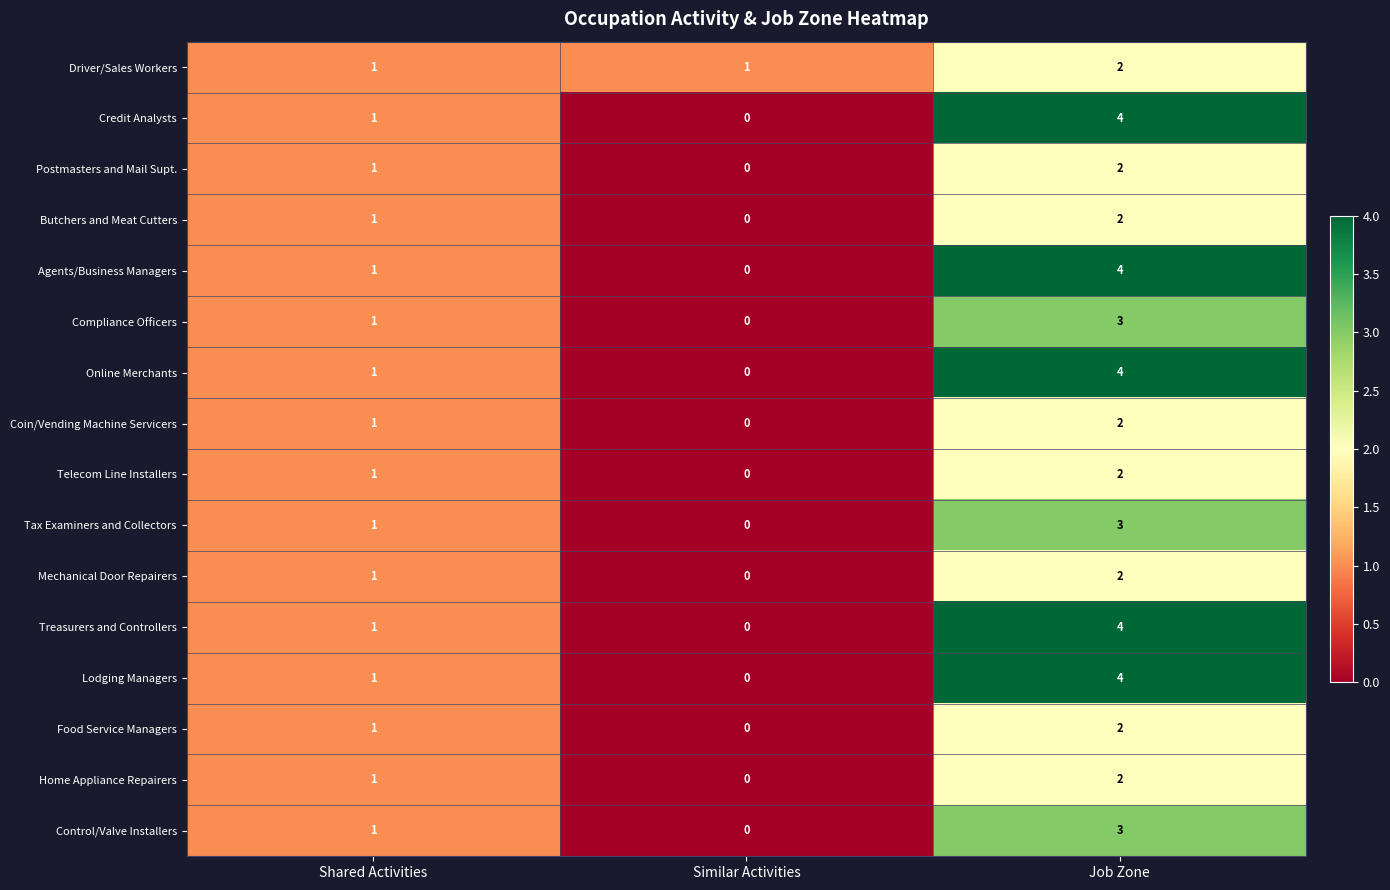

List the labels in order of Mechanical Door Repairers value, largest first.

Job Zone, Shared Activities, Similar Activities